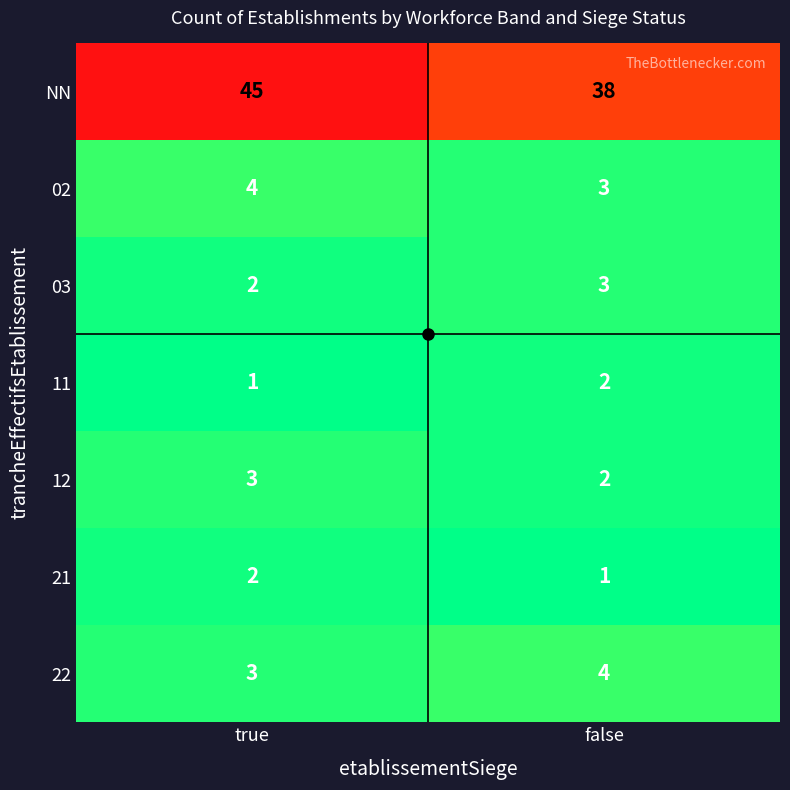

How many series are shown in this chart?

7